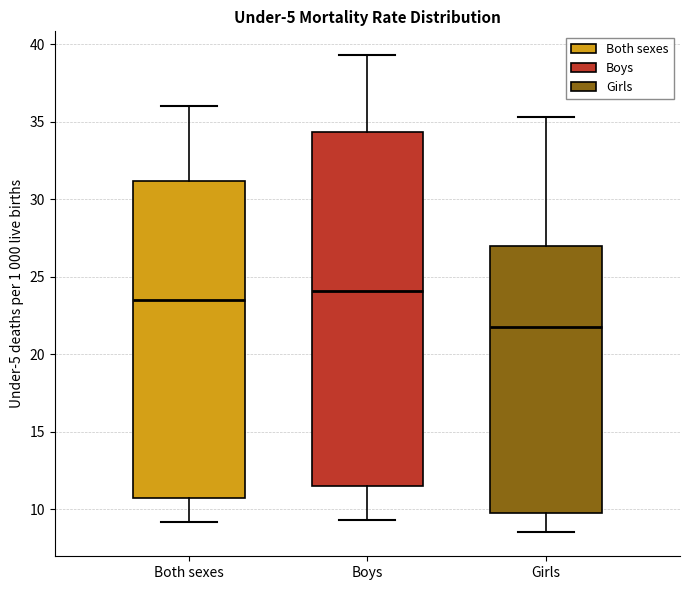

Reading left to right, transcribe this box plot: for each box, give where its median line is, the range the box spans, and where its two whiskers end, as read against the y-axis. The values are not printed on the chart, so give them approximately, as read against the axis.

Both sexes: median 23.5, box 10.5 to 31.0, whiskers 9.0 to 36.0
Boys: median 24.0, box 11.5 to 34.5, whiskers 9.5 to 39.5
Girls: median 22.0, box 9.5 to 27.0, whiskers 8.5 to 35.5